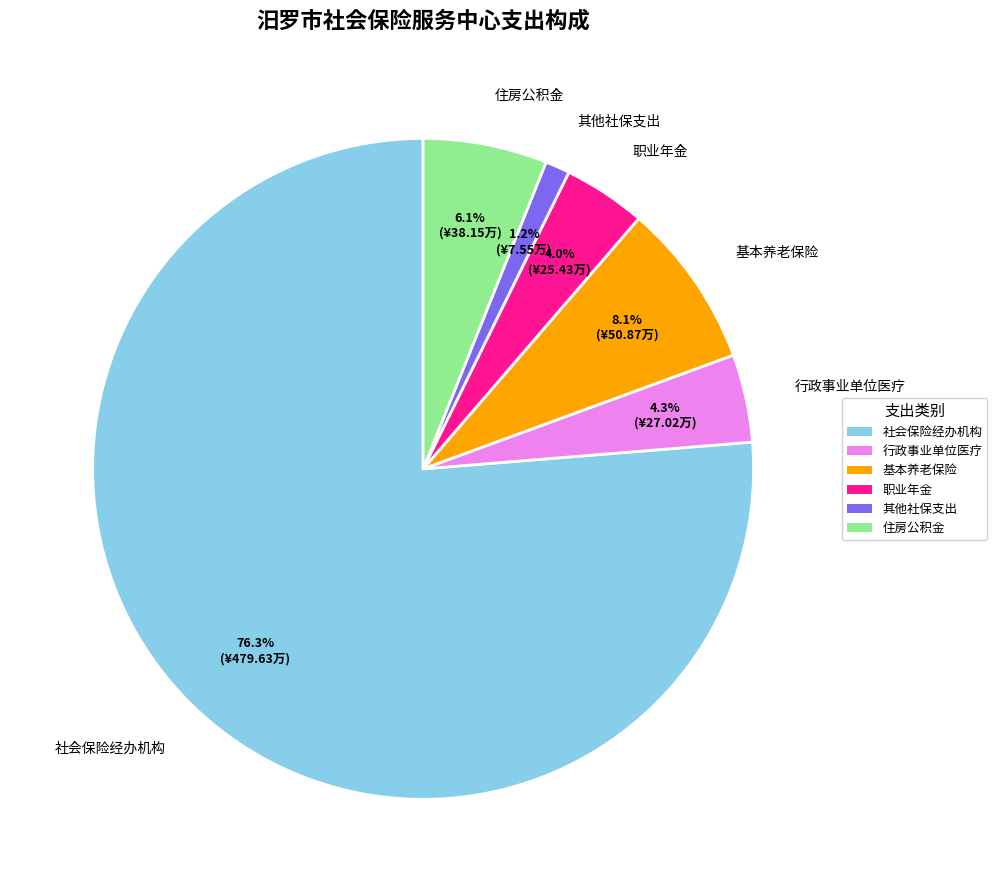

Which has a higher value, 行政事业单位医疗 or 住房公积金?

住房公积金